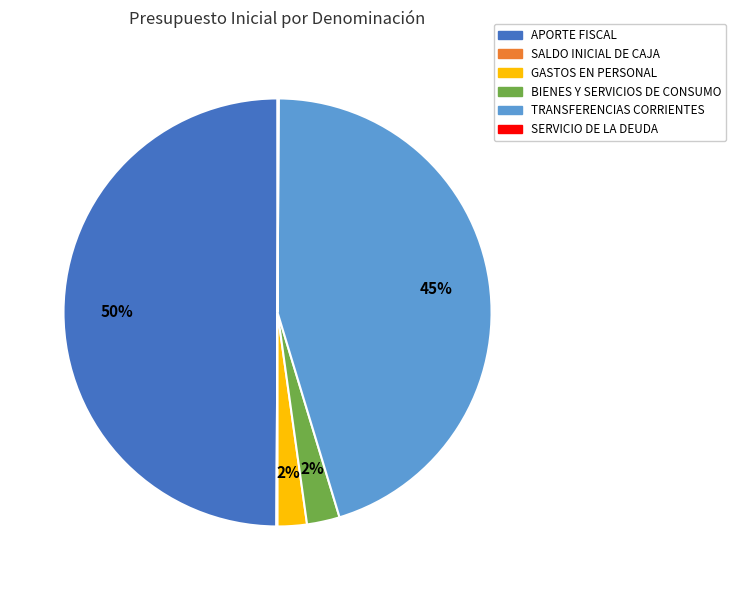

To the nearest percent, what is the average slice percentage?

17%